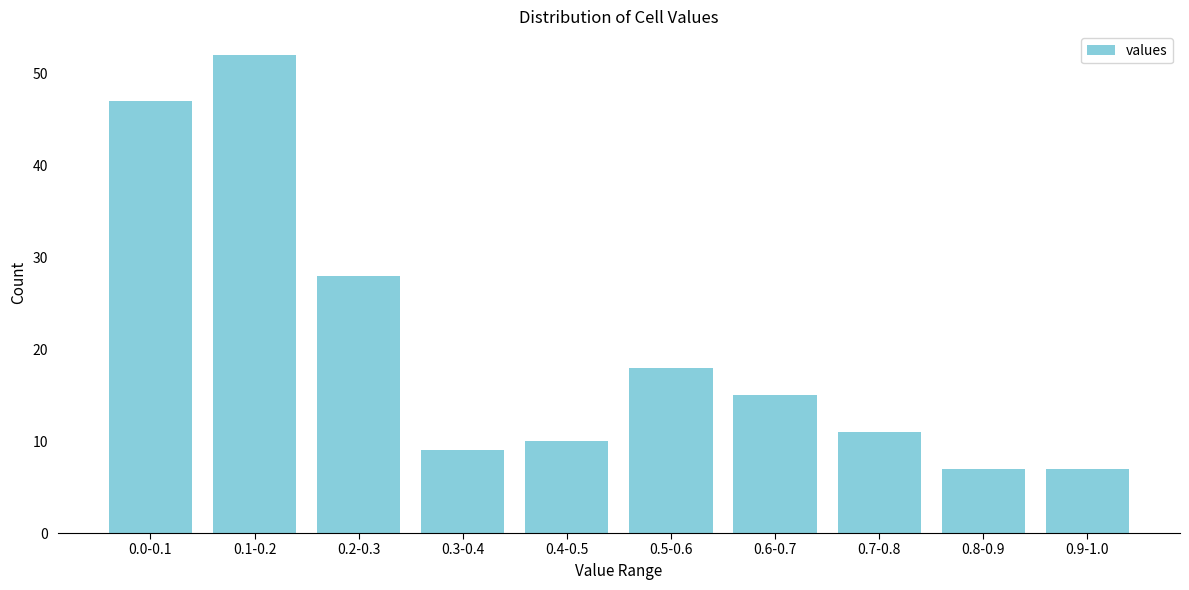

Reading left to right, transcribe all the data shown in this chart.

0.0-0.1=47	0.1-0.2=52	0.2-0.3=28	0.3-0.4=9	0.4-0.5=10	0.5-0.6=18	0.6-0.7=15	0.7-0.8=11	0.8-0.9=7	0.9-1.0=7